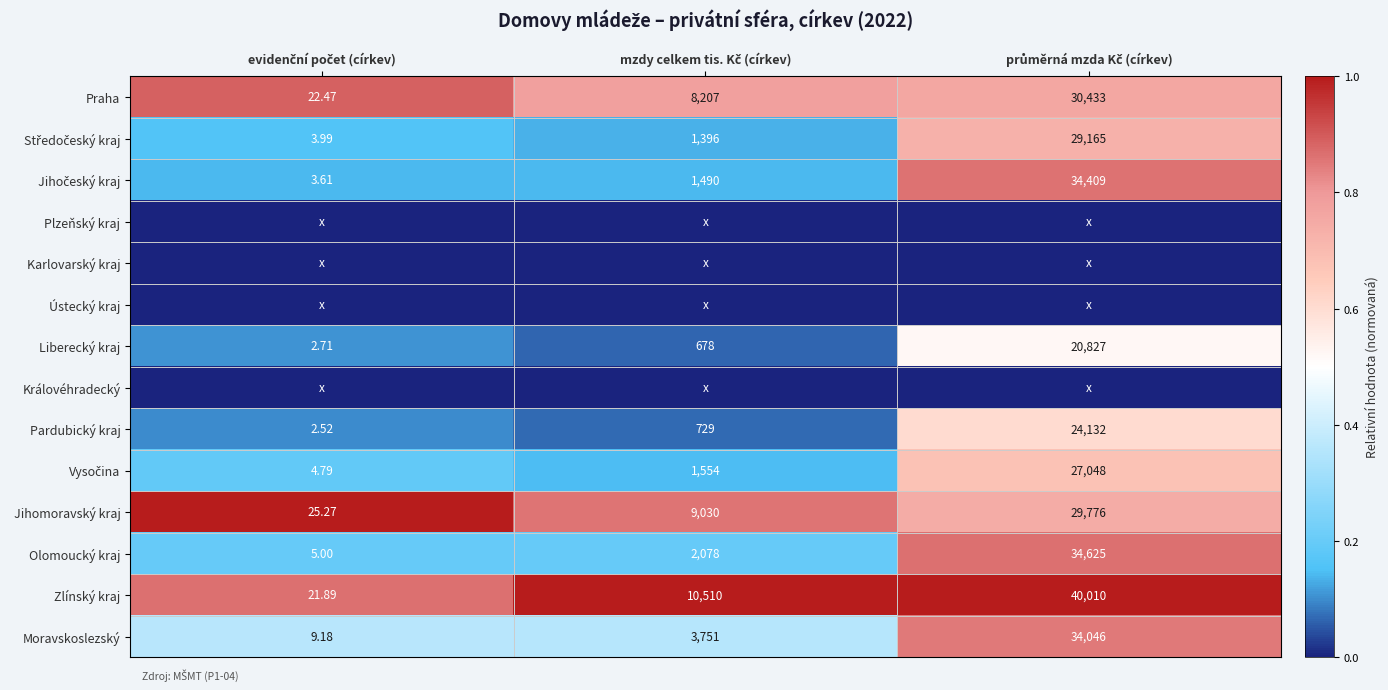

List the series in order of their peak value, lowest first.

Plzeňský kraj, Karlovarský kraj, Ústecký kraj, Královéhradecký, Liberecký kraj, Pardubický kraj, Vysočina, Středočeský kraj, Moravskoslezský, Jihočeský kraj, Olomoucký kraj, Praha, Jihomoravský kraj, Zlínský kraj